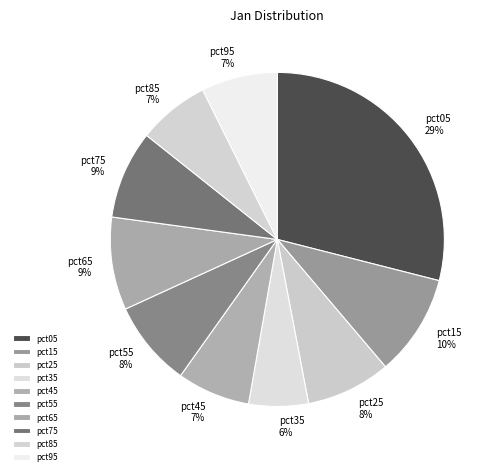

Does pct95 represent more than half of the total?

No